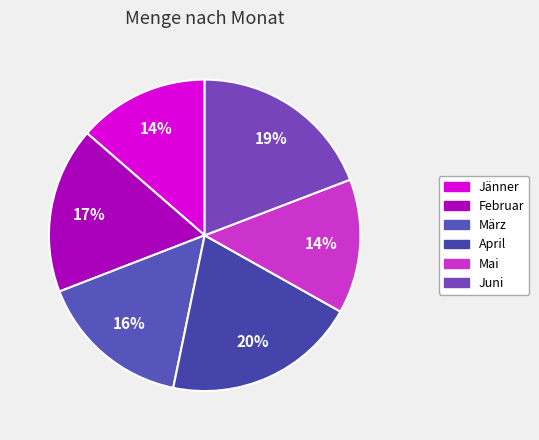

What percentage is the Februar slice, to the nearest percent?

17%